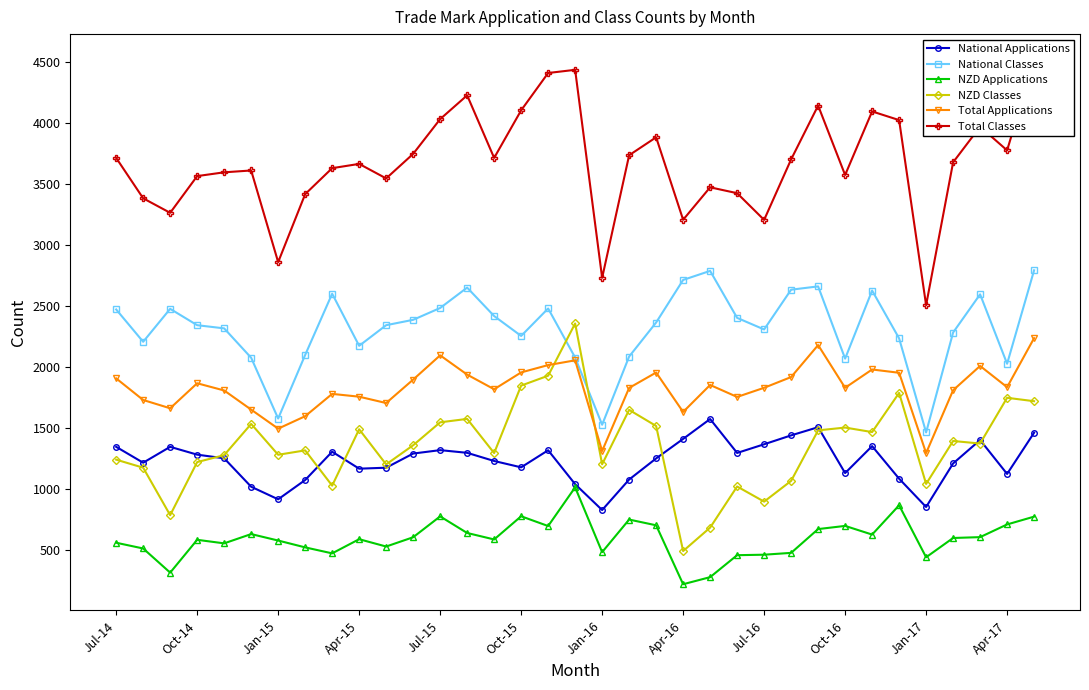

Is the value of Total Applications at Apr-17 greater than the value of NZD Applications at Oct-16?

Yes